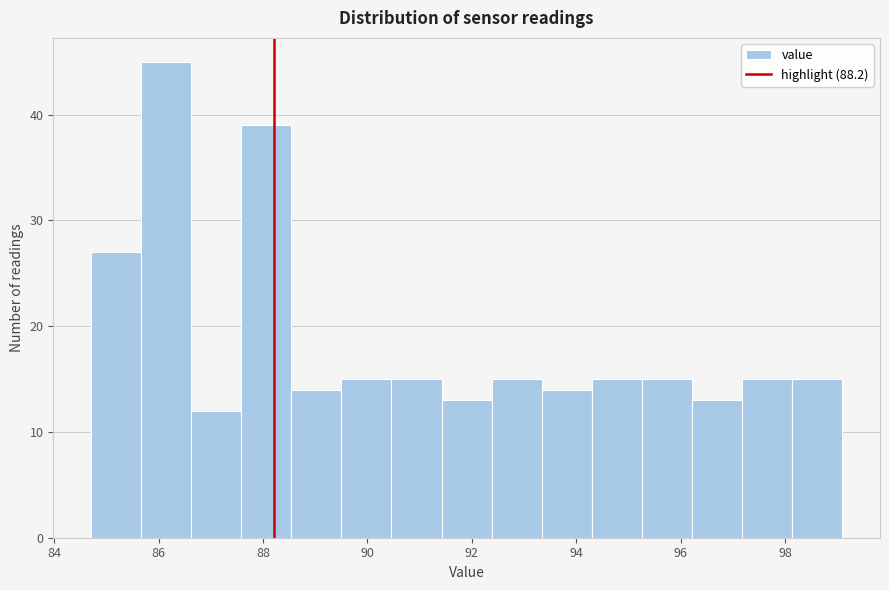

Which range on the x-axis has the tallest bar?

85.66 to 86.62